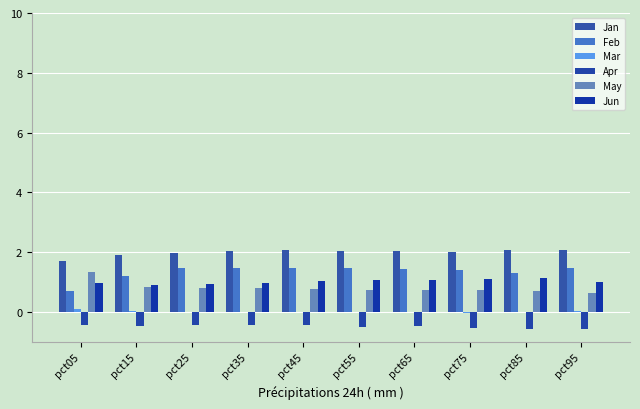

Rank the series by their maximum value, from lowest to highest.

Apr, Mar, Jun, May, Feb, Jan